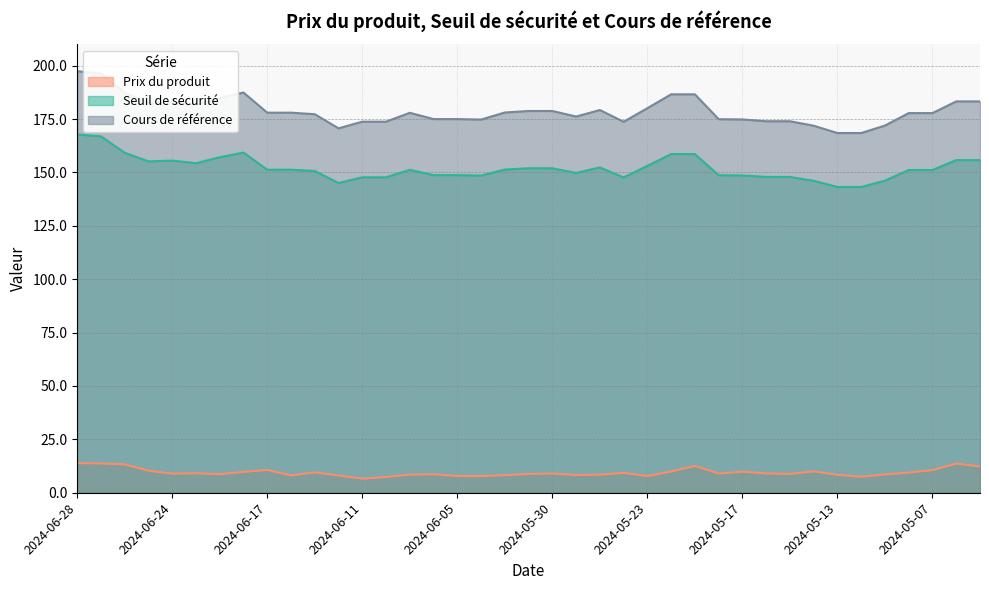

True or false: Prix du produit and Cours de référence intersect in this chart.

False